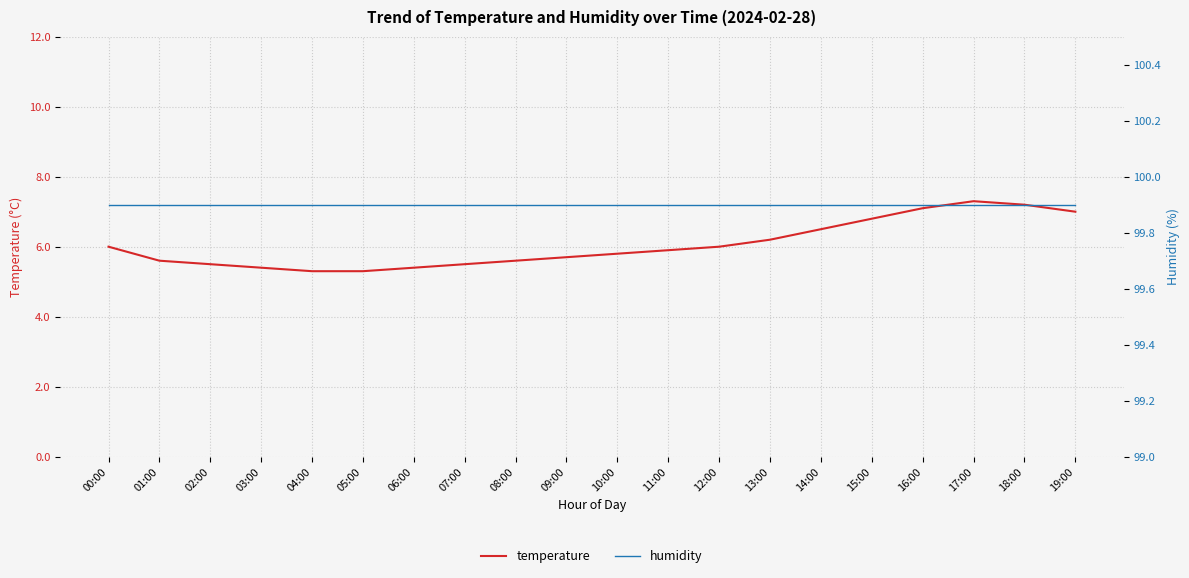

Reading left to right, transcribe all the data shown in this chart.

temperature: 6.0	5.6	5.5	5.4	5.3	5.3	5.4	5.5	5.6	5.7	5.8	5.9	6.0	6.2	6.5	6.8	7.1	7.3	7.2	7.0
humidity: 99.9	99.9	99.9	99.9	99.9	99.9	99.9	99.9	99.9	99.9	99.9	99.9	99.9	99.9	99.9	99.9	99.9	99.9	99.9	99.9